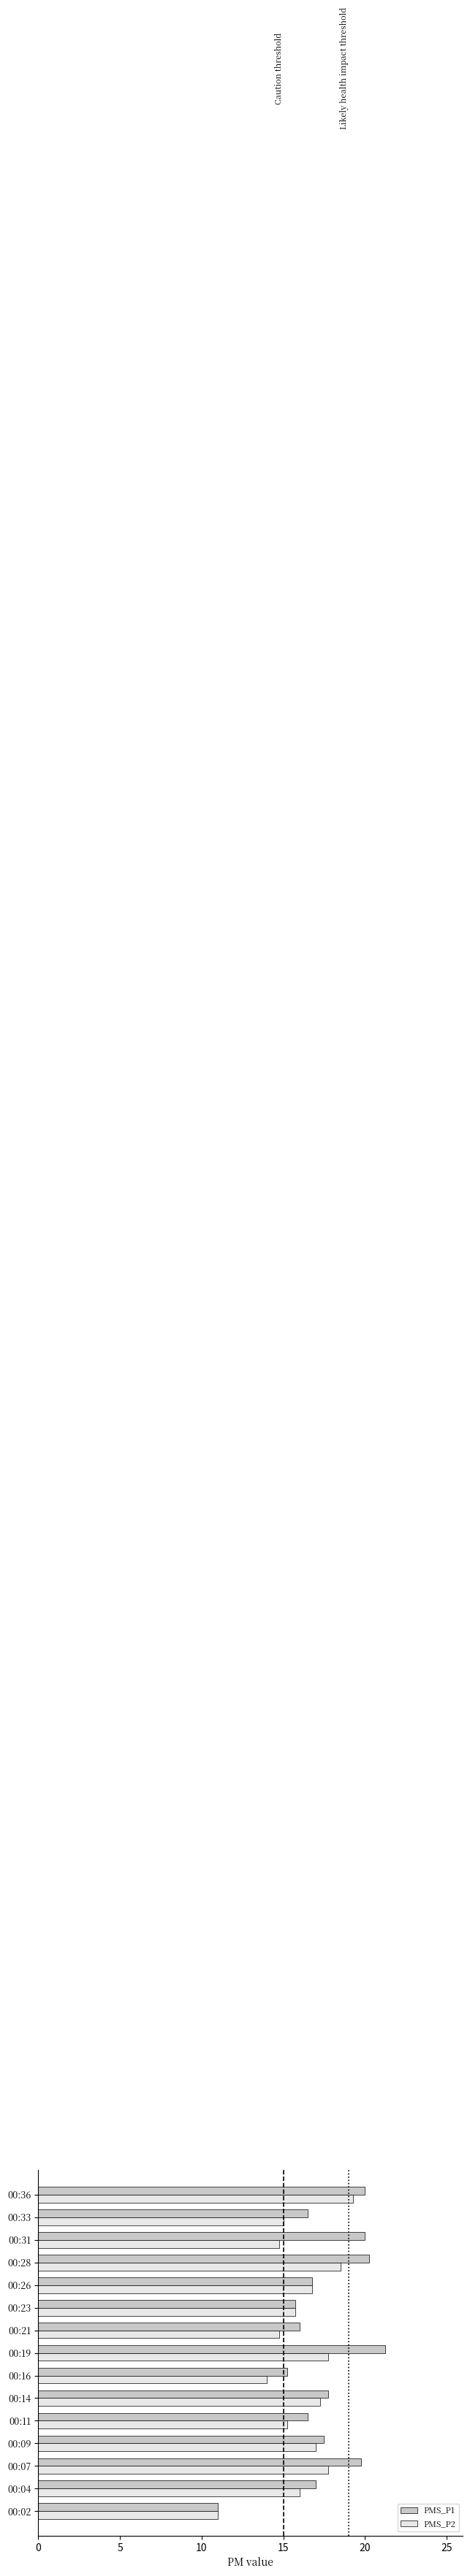

Which series has the widest spread of values?

PMS_P1